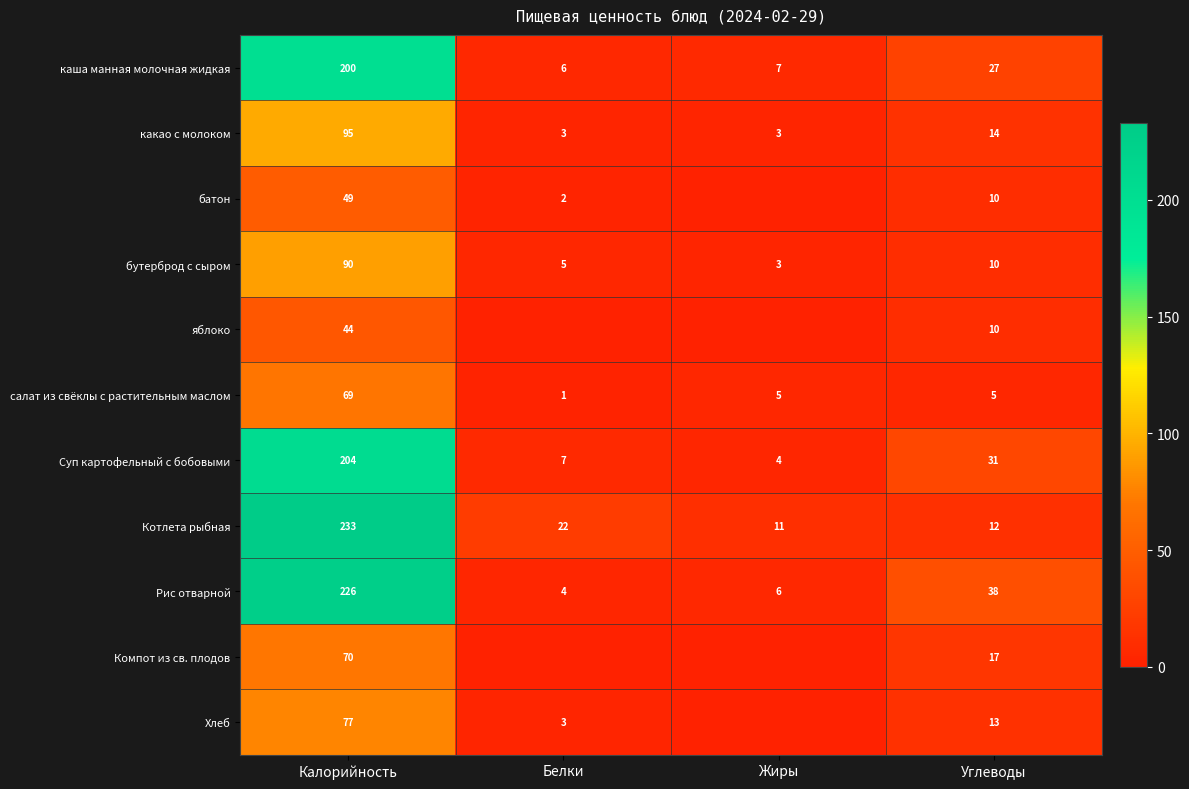

Rank the categories by Рис отварной value from lowest to highest.

Белки, Жиры, Углеводы, Калорийность